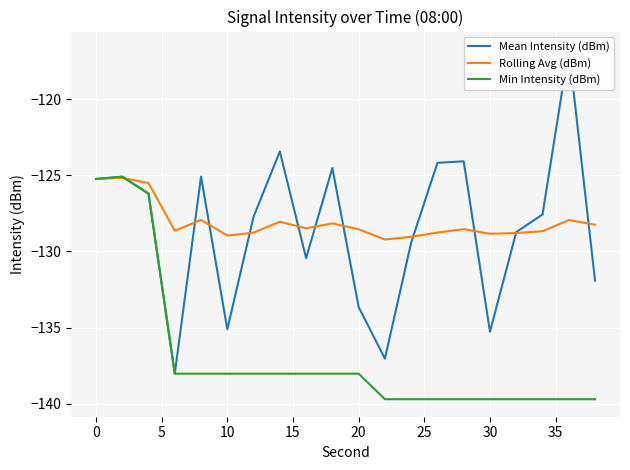

List the series in order of their peak value, lowest first.

Rolling Avg (dBm), Min Intensity (dBm), Mean Intensity (dBm)